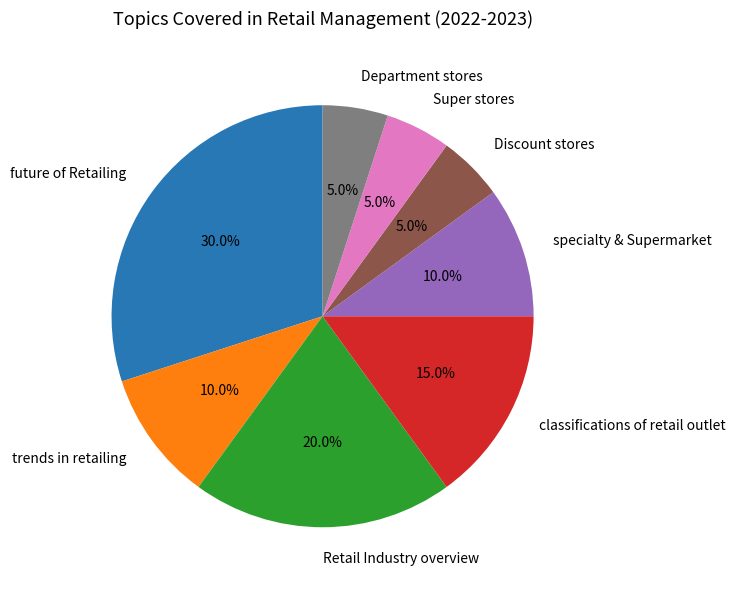

Which category has the biggest portion of the pie?

future of Retailing